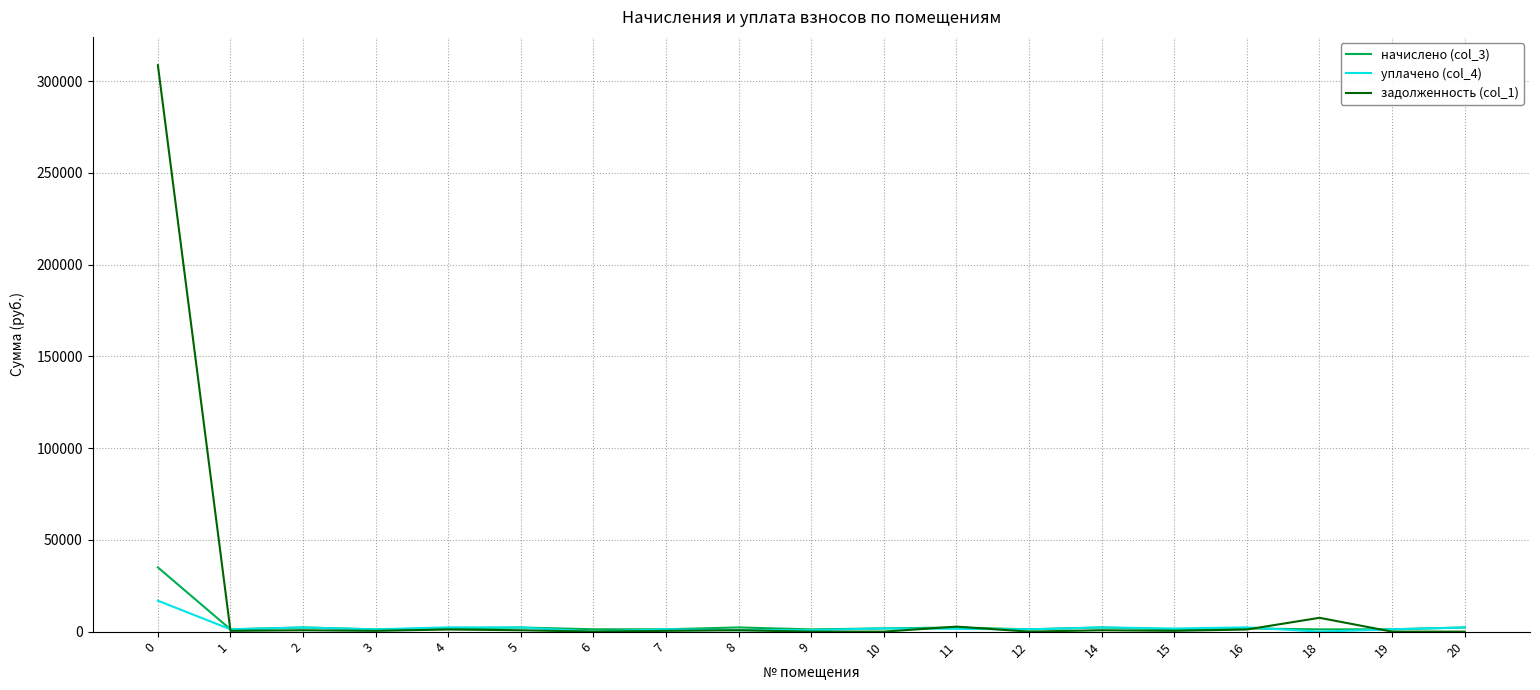

Which series has the largest total across all categories?

задолженность (col_1)